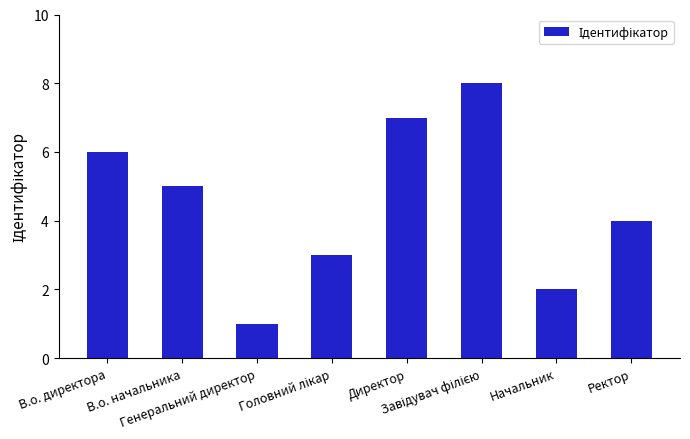

Is it true that the value at Директор is 7?

True